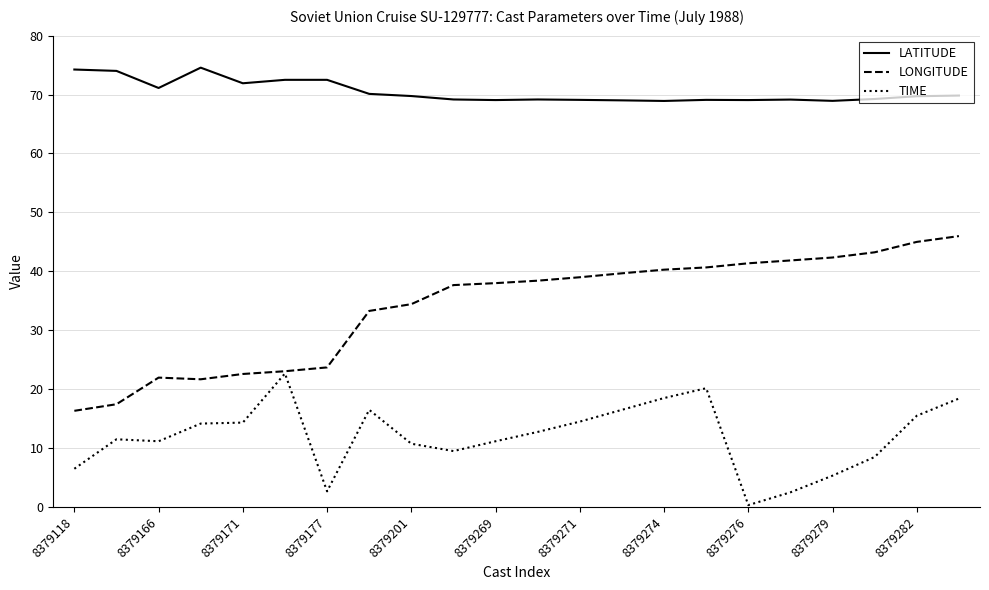

What are all the series names shown in the legend?

LATITUDE, LONGITUDE, TIME